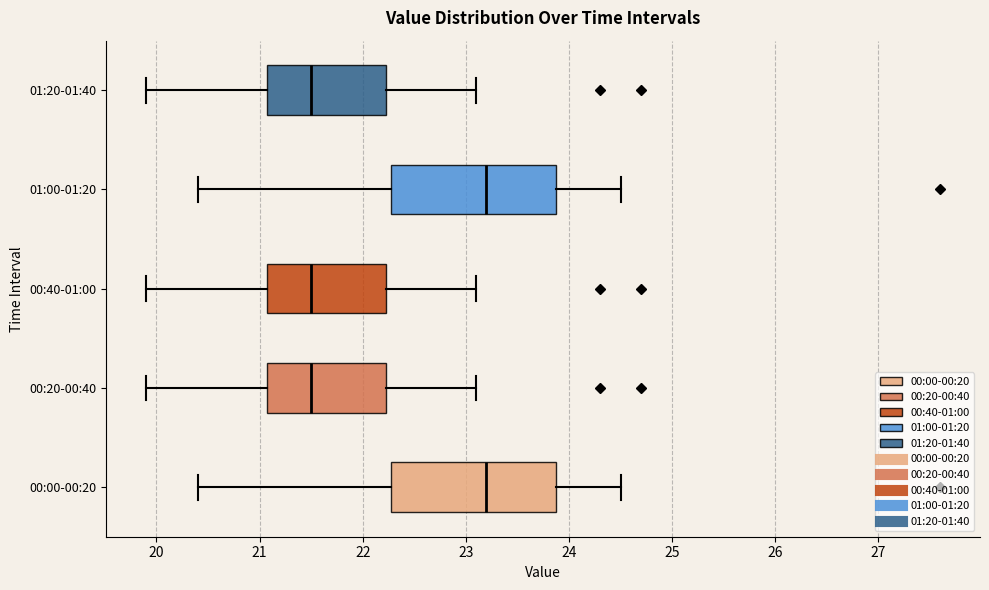

Reading bottom to top, read every box against the x-axis: the position of its median line, the range the box covers, and the ends of its whiskers. The values are not printed on the chart, so give them approximately, as read against the axis.

00:00-00:20: median 23.2, box 22.3 to 23.9, whiskers 20.4 to 24.5
00:20-00:40: median 21.5, box 21.1 to 22.2, whiskers 19.9 to 23.1
00:40-01:00: median 21.5, box 21.1 to 22.2, whiskers 19.9 to 23.1
01:00-01:20: median 23.2, box 22.3 to 23.9, whiskers 20.4 to 24.5
01:20-01:40: median 21.5, box 21.1 to 22.2, whiskers 19.9 to 23.1